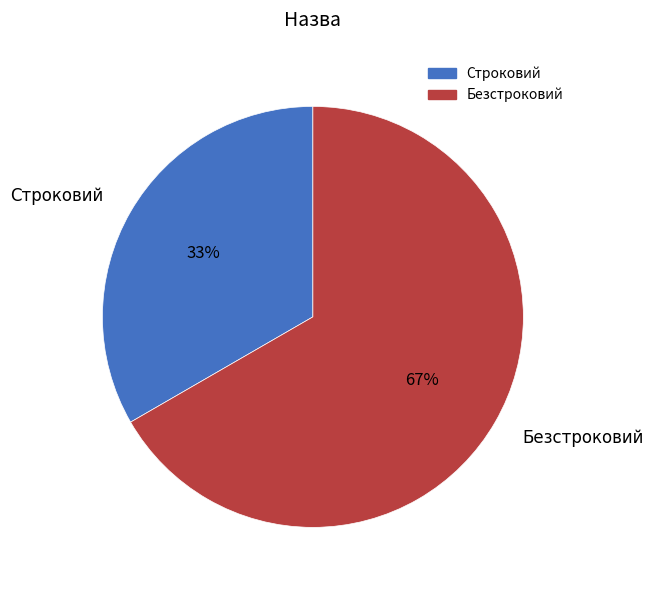

How many segments does this pie chart have?

2